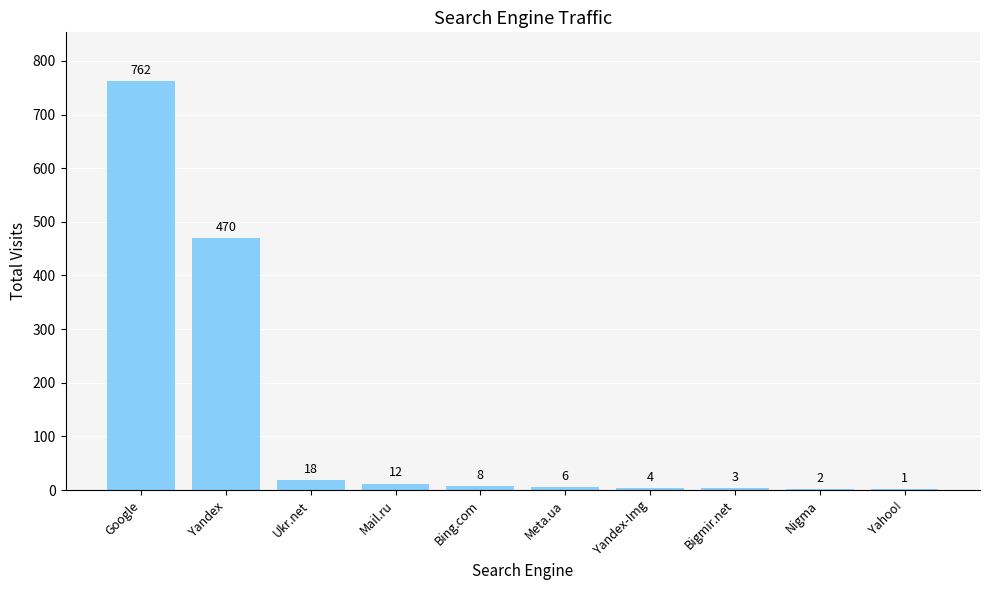

What is the change in value from Yandex-Img to Bigmir.net?

-1